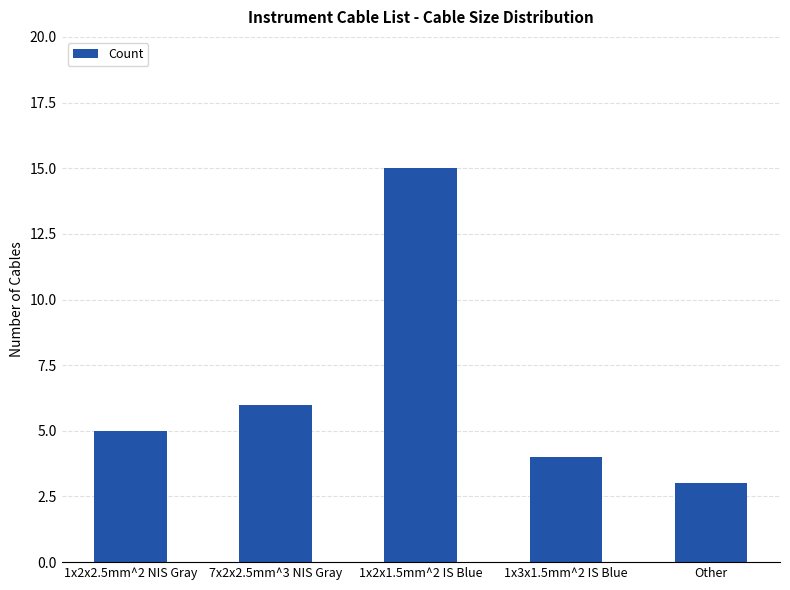

Reading right to left, transcribe all the data shown in this chart.

Other=3	1x3x1.5mm^2 IS Blue=4	1x2x1.5mm^2 IS Blue=15	7x2x2.5mm^3 NIS Gray=6	1x2x2.5mm^2 NIS Gray=5